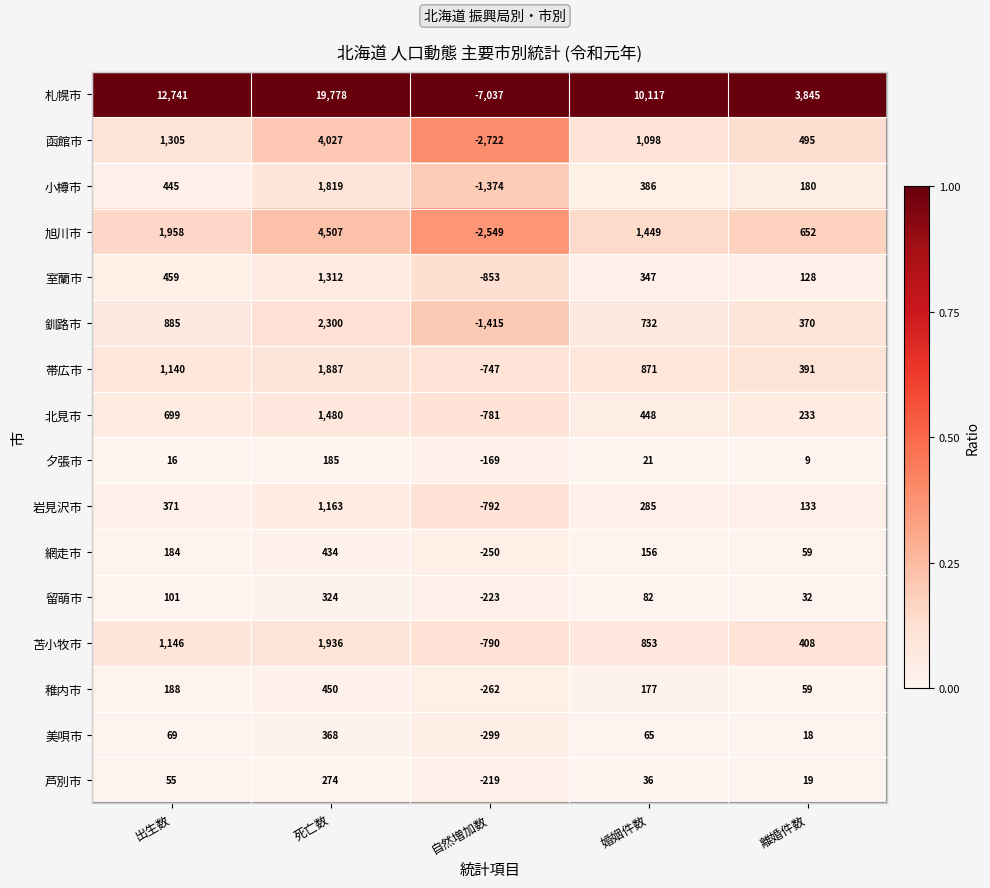

What is the maximum value shown in the chart?

19778